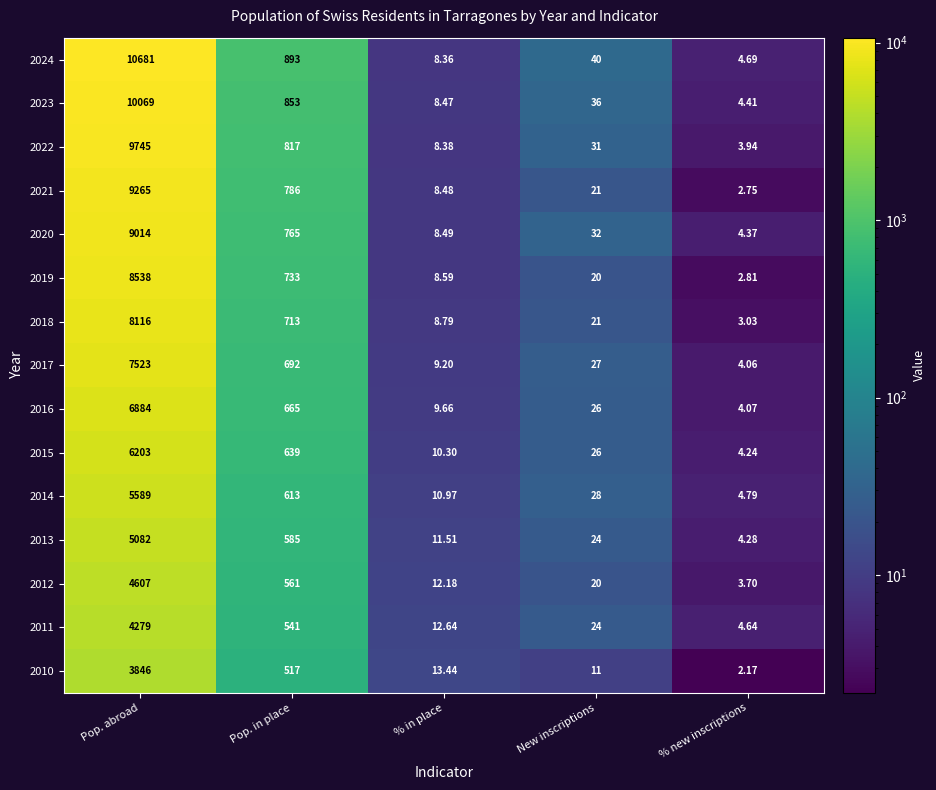

Is the value of 2015 at % in place greater than the value of 2010 at New inscriptions?

No